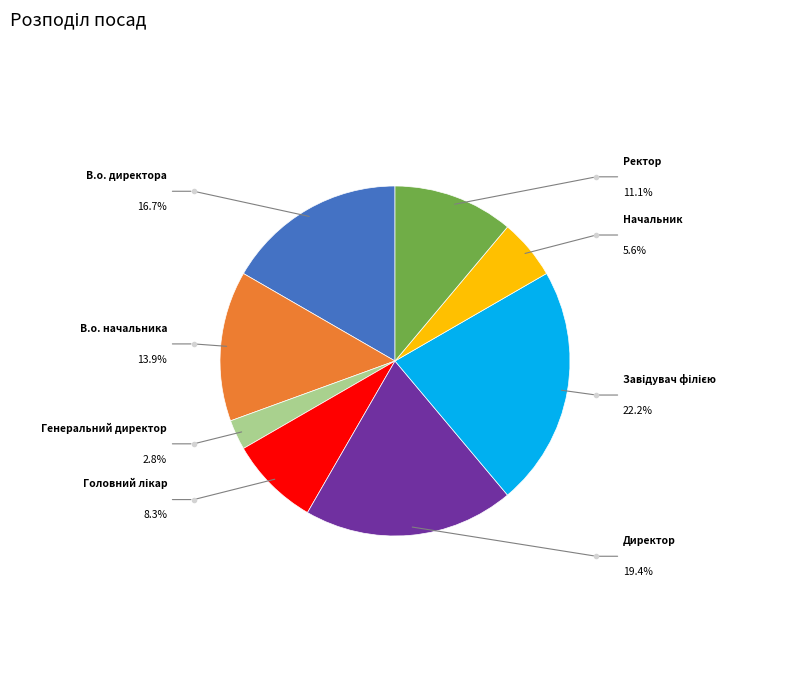

Does any single category account for the majority?

No